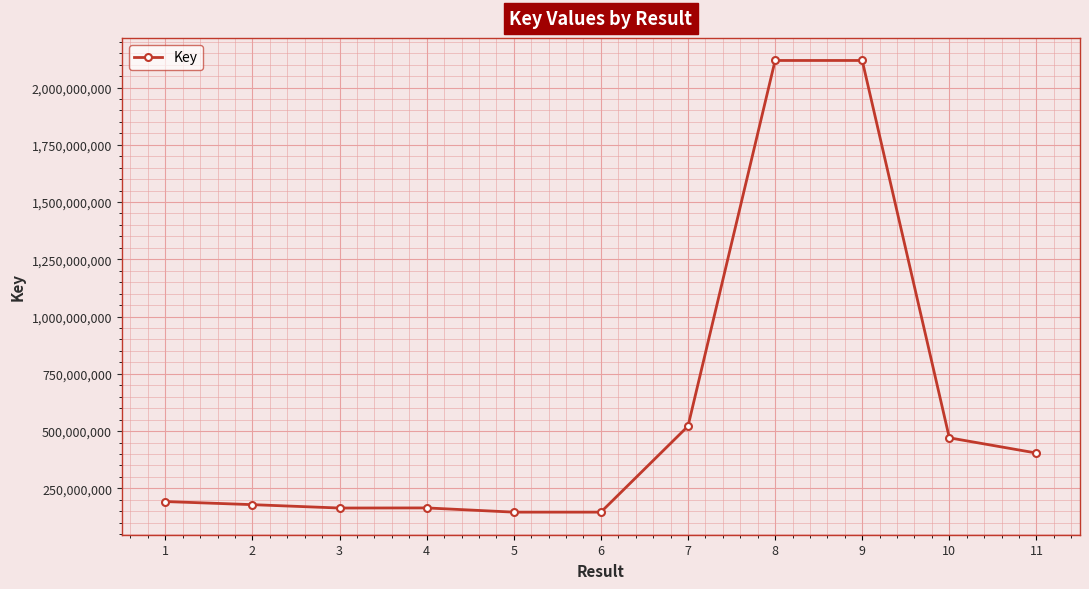

What is the ratio of the value at 11 to the value at 8?

0.2